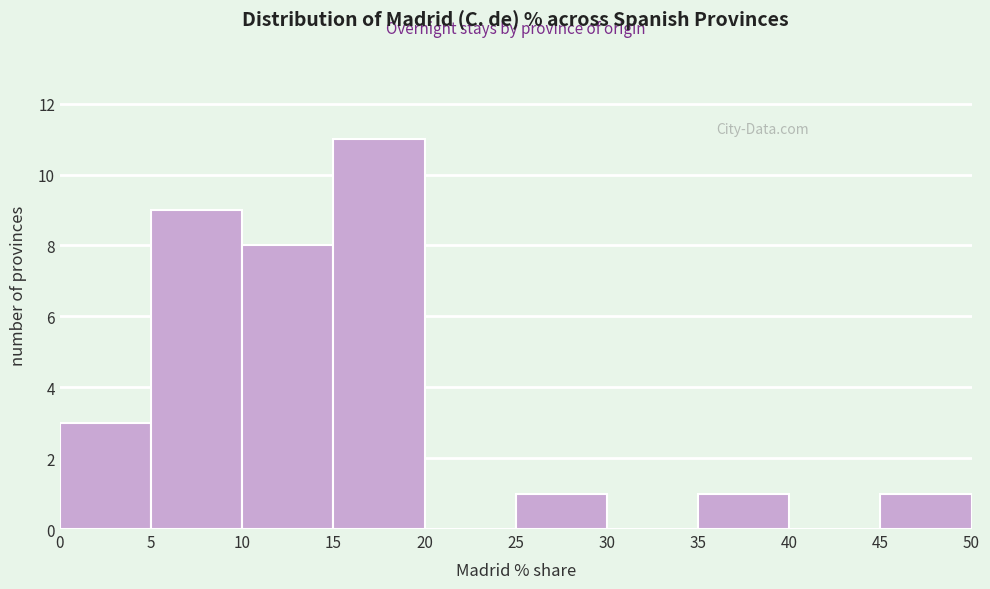

Which range on the x-axis has the tallest bar?

15 to 20